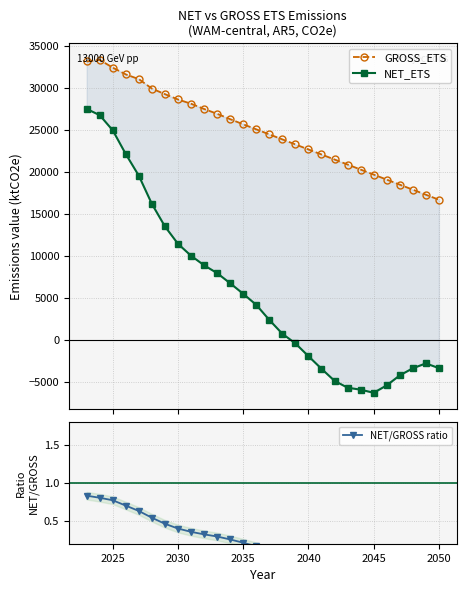

Which series has the largest range (max minus min)?

NET_ETS